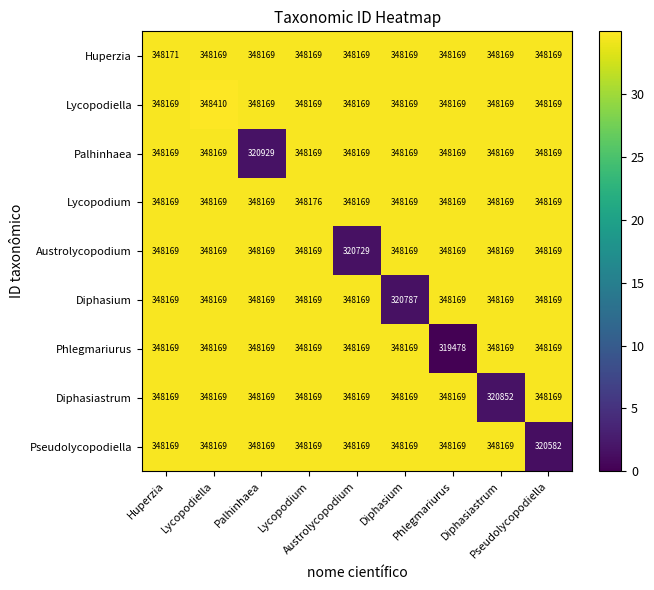

Which series changed the most between Austrolycopodium and Pseudolycopodiella?

Pseudolycopodiella